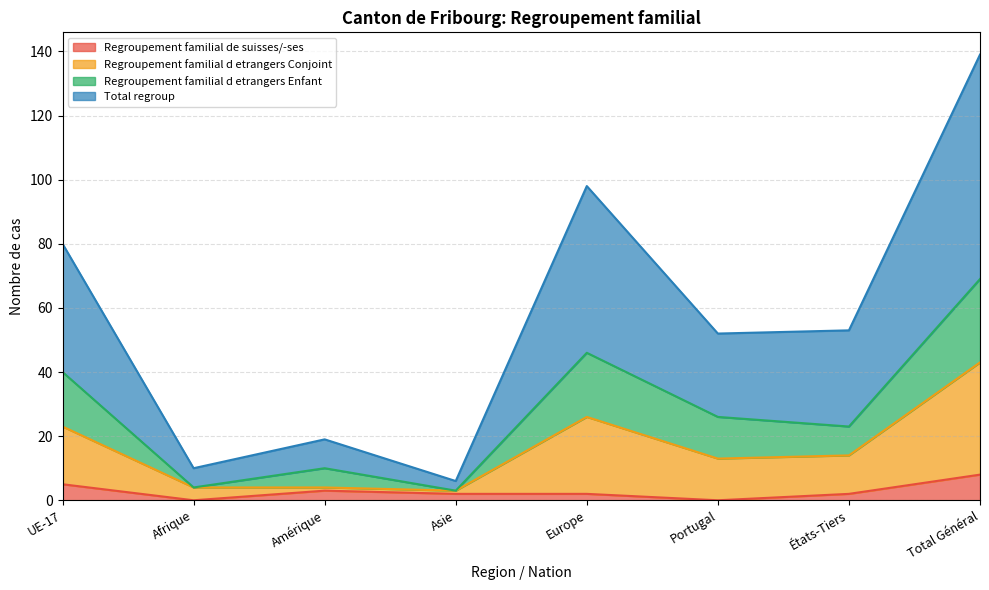

Does the chart have visible grid lines?

Yes